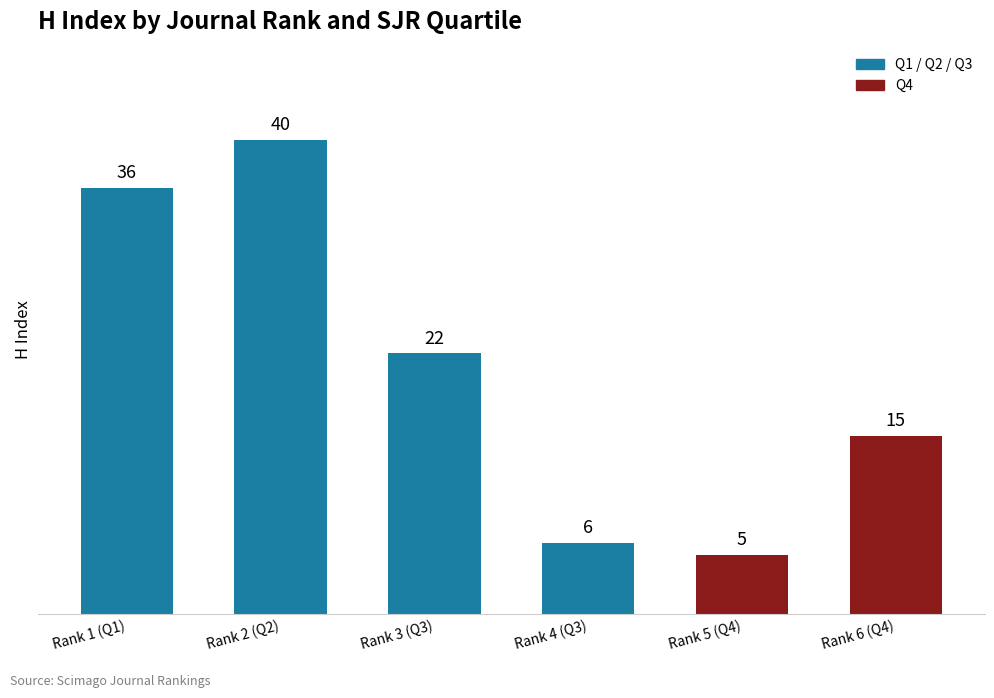

Approximately how many times larger is the value at Rank 3 (Q3) compared to Rank 6 (Q4)?

1.5